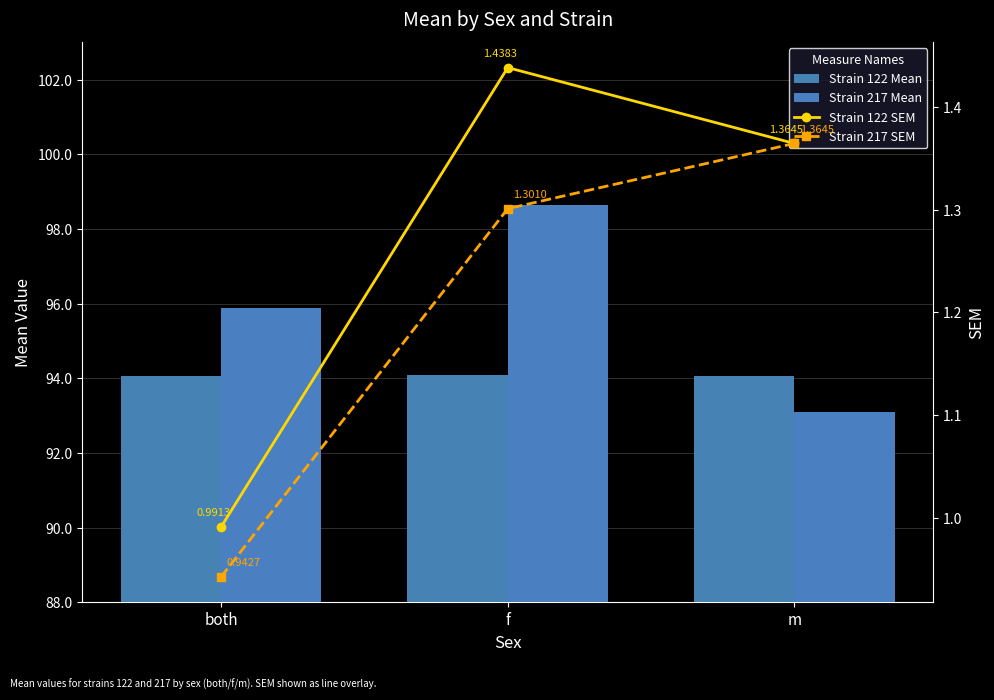

Which has a higher value, m or both?

both